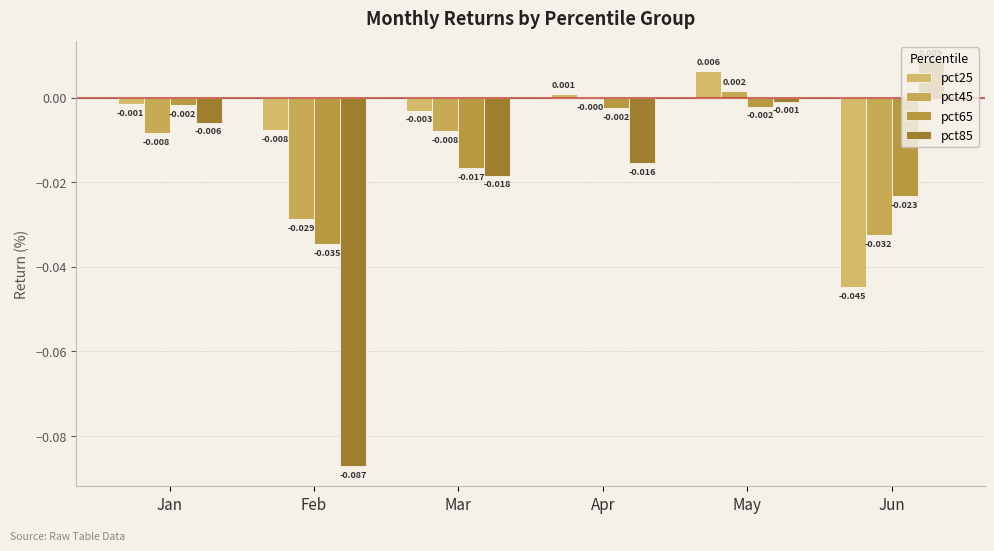

Which series has the largest total across all categories?

pct25